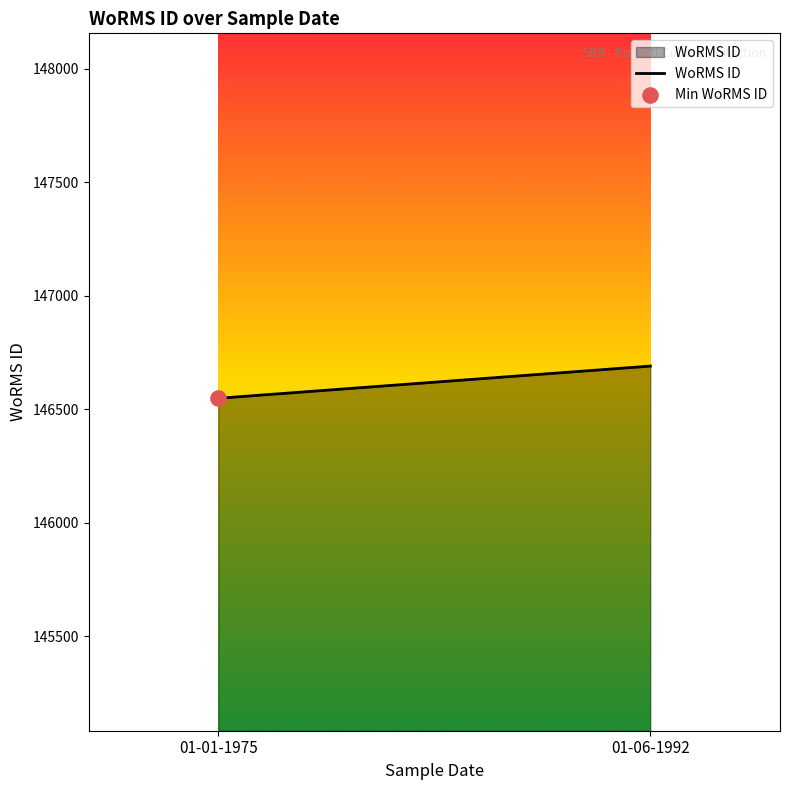

Approximately how many times larger is the value at 01-01-1975 compared to 01-06-1992?

1.0